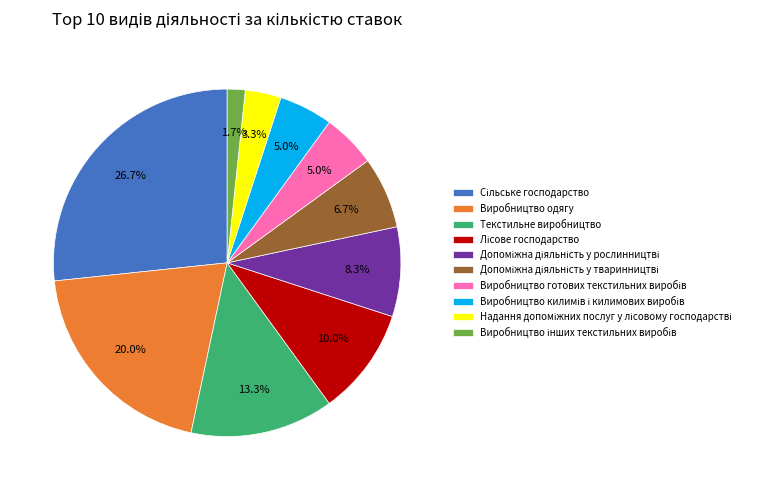

Is there a majority slice in this chart?

No